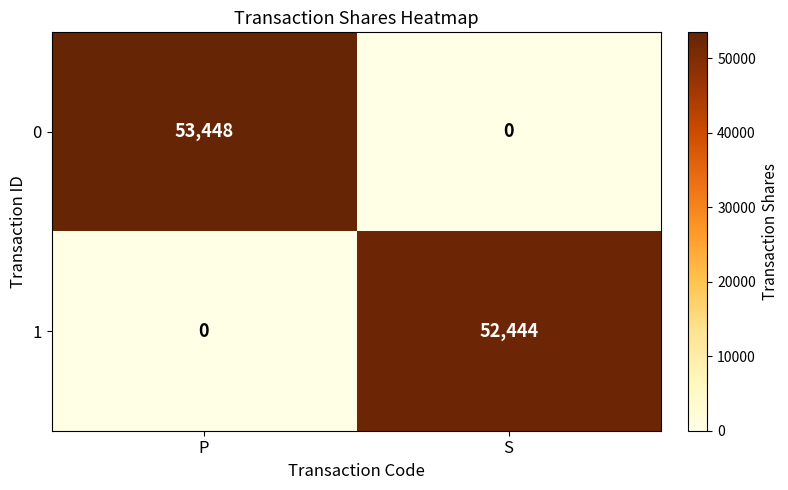

Which series changed the most between P and S?

0